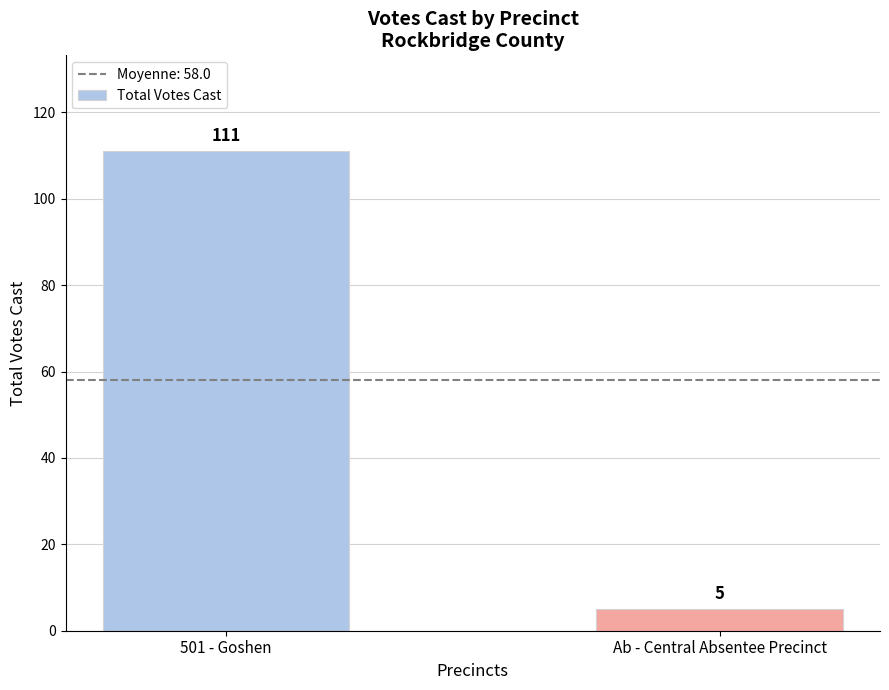

List the labels in order of value, largest first.

501 - Goshen, Ab - Central Absentee Precinct